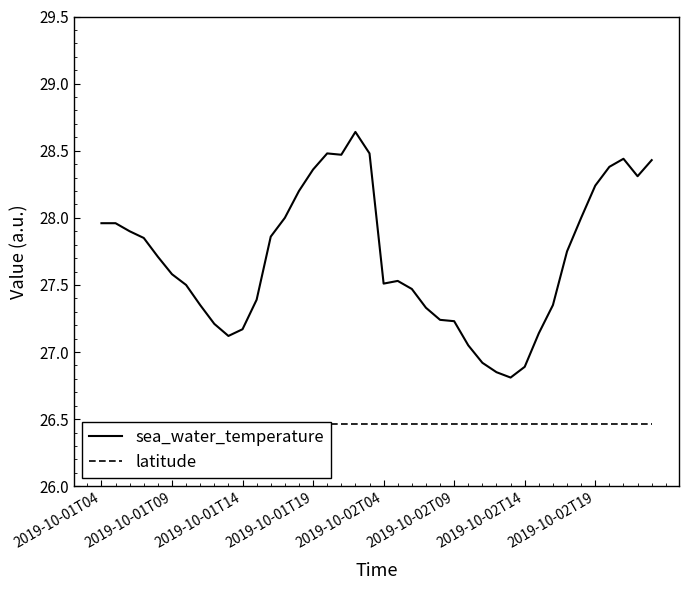

What is the difference between the maximum and minimum values in the sea_water_temperature series?

1.8